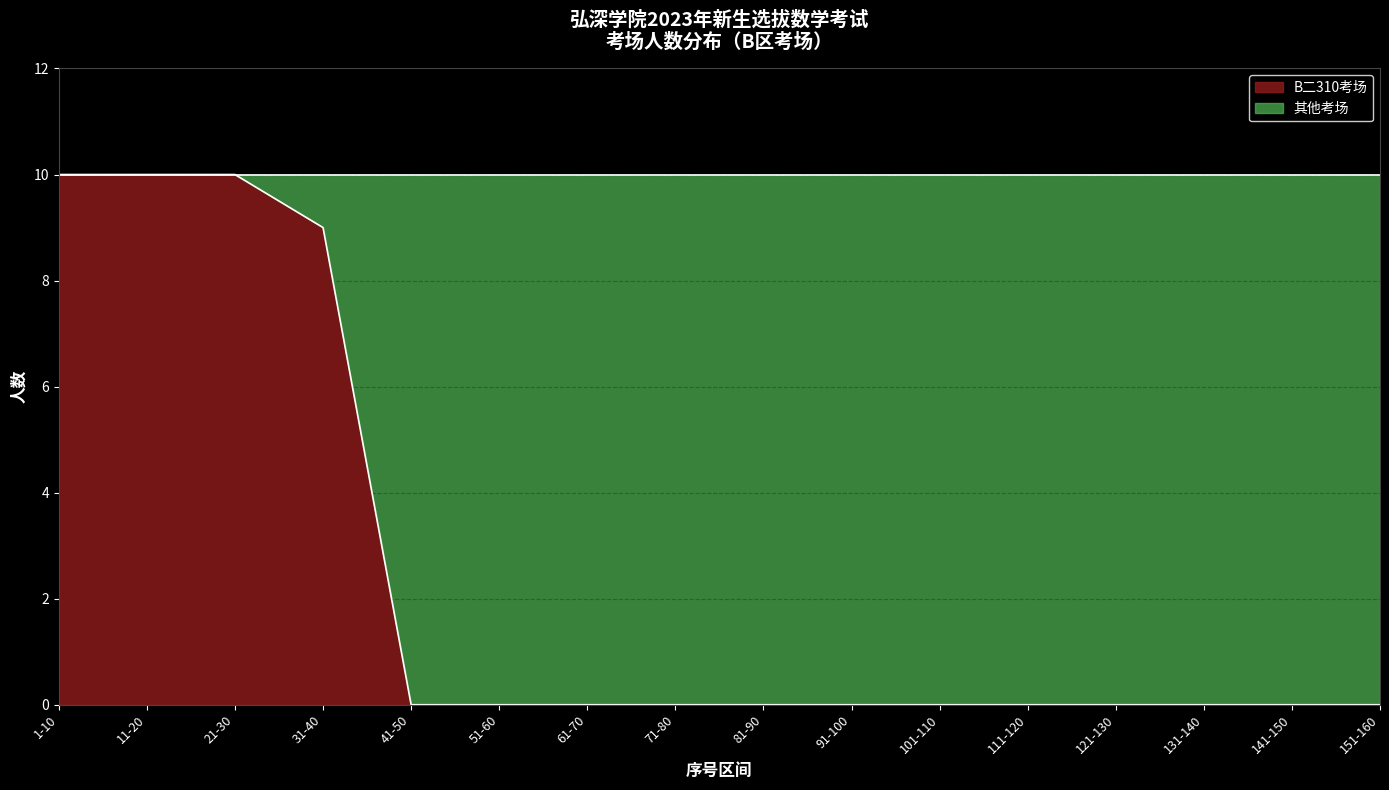

What is the difference between the values at 1-10 and 111-120?

10